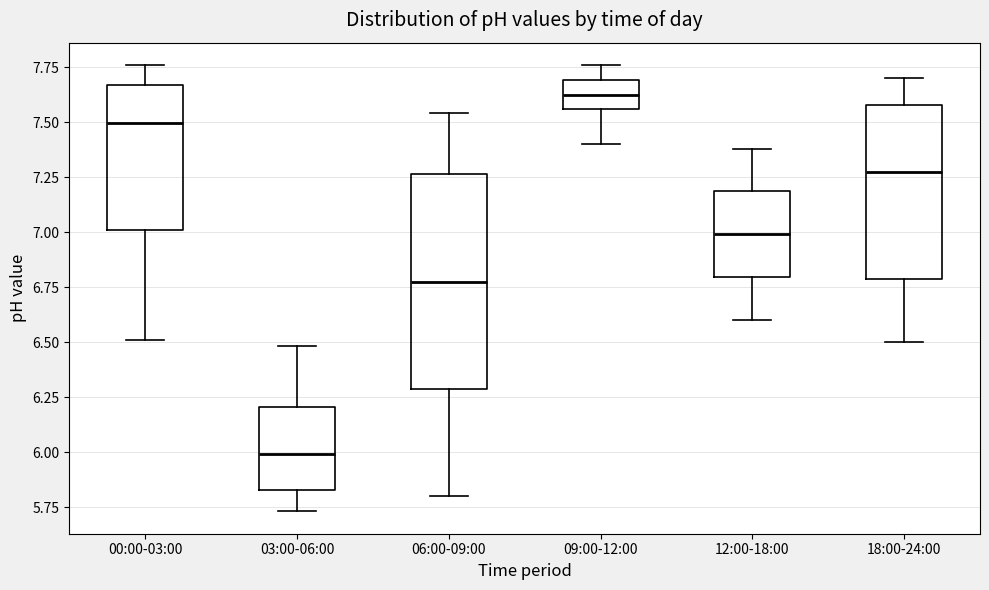

Reading left to right, transcribe this box plot: for each box, give where its median line is, the range the box spans, and where its two whiskers end, as read against the y-axis. The values are not printed on the chart, so give them approximately, as read against the axis.

00:00-03:00: median 7.50, box 7.00 to 7.65, whiskers 6.50 to 7.75
03:00-06:00: median 6.00, box 5.85 to 6.20, whiskers 5.75 to 6.50
06:00-09:00: median 6.80, box 6.30 to 7.25, whiskers 5.80 to 7.55
09:00-12:00: median 7.65, box 7.55 to 7.70, whiskers 7.40 to 7.75
12:00-18:00: median 7.00, box 6.80 to 7.20, whiskers 6.60 to 7.40
18:00-24:00: median 7.30, box 6.80 to 7.60, whiskers 6.50 to 7.70